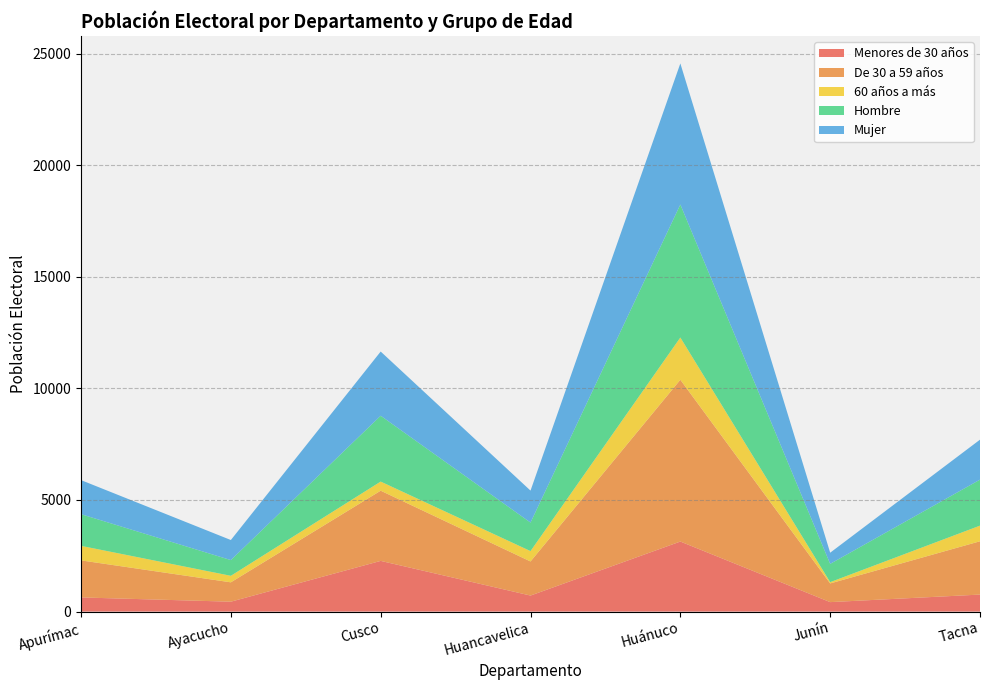

Reading left to right, extract all data points from this chart.

Menores de 30 años: 634	443	2271	718	3138	424	762
De 30 a 59 años: 1660	868	3145	1527	7248	837	2388
60 años a más: 651	292	409	465	1893	58	701
Hombre: 1418	704	2949	1278	5958	819	2060
Mujer: 1527	899	2876	1432	6321	500	1791